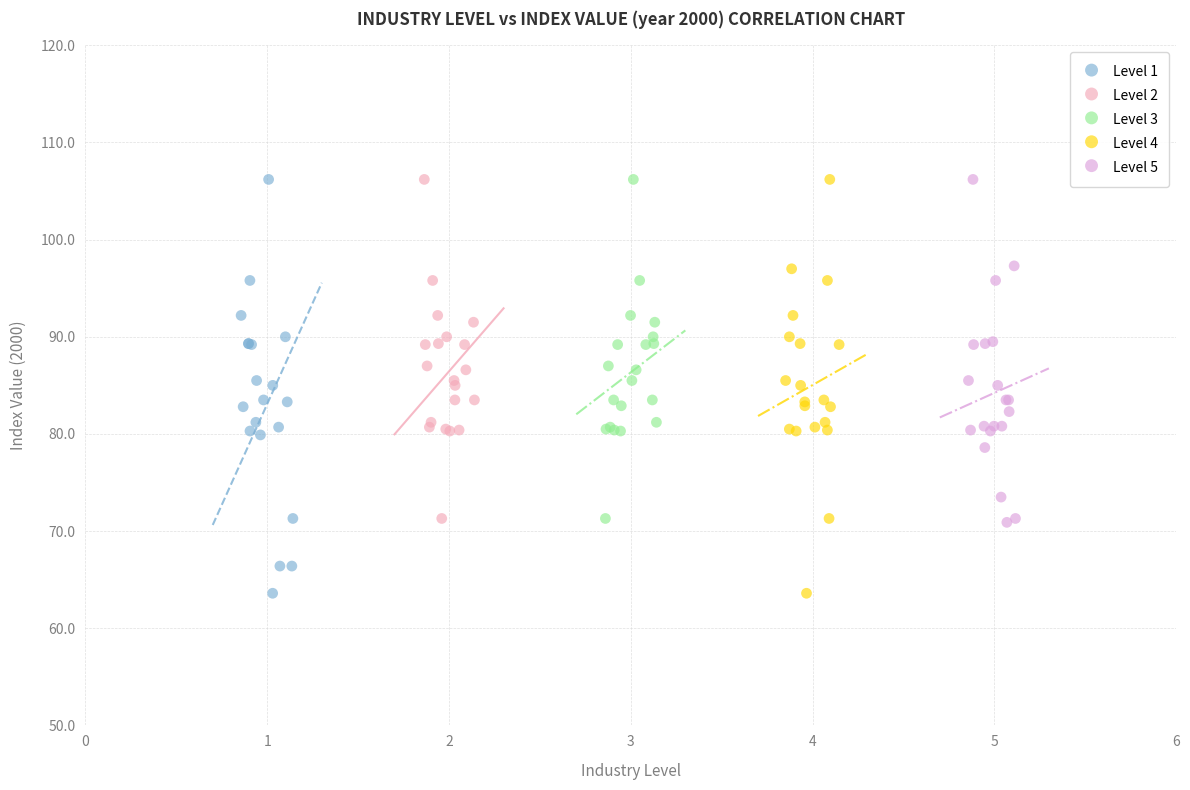

What are all the series names shown in the legend?

Level 1, Level 2, Level 3, Level 4, Level 5